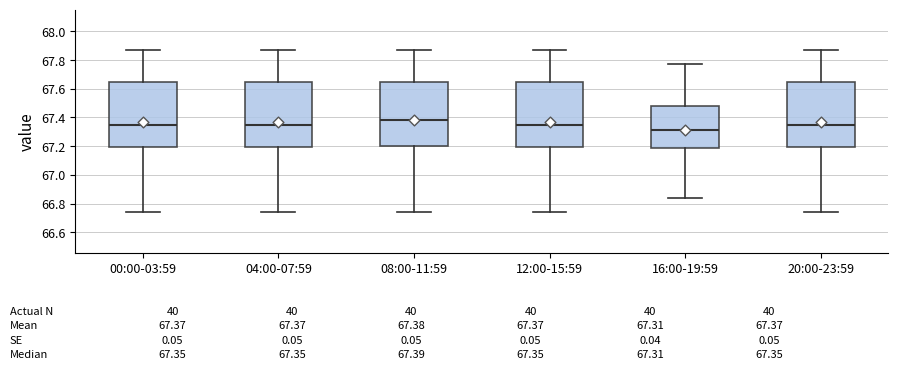

Which box's median line is the highest?

08:00-11:59